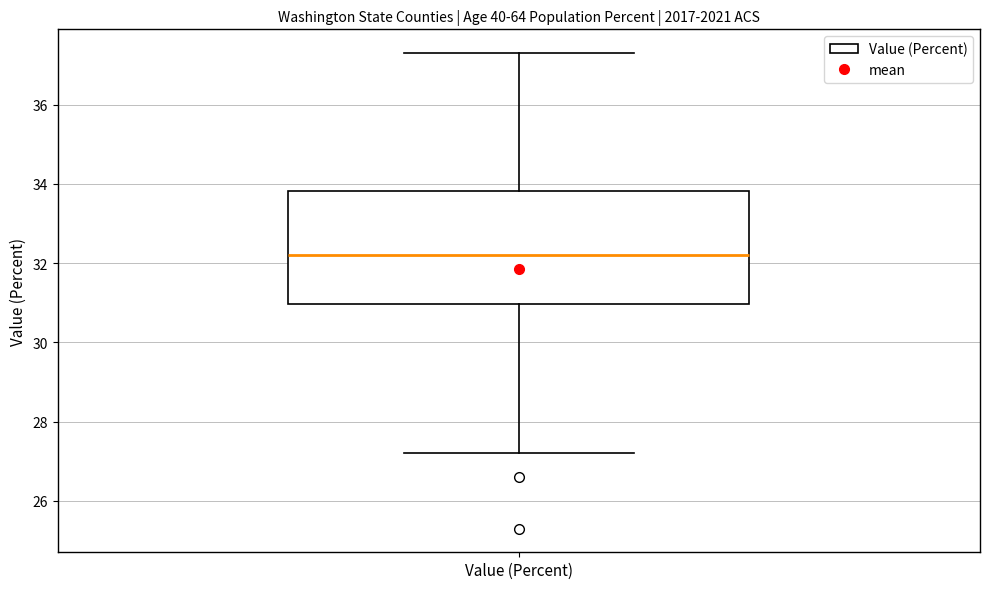

Where does the median line of the box for Value (Percent) sit on the y-axis? The values are not printed on the chart, so give them approximately, as read against the axis.

32.2